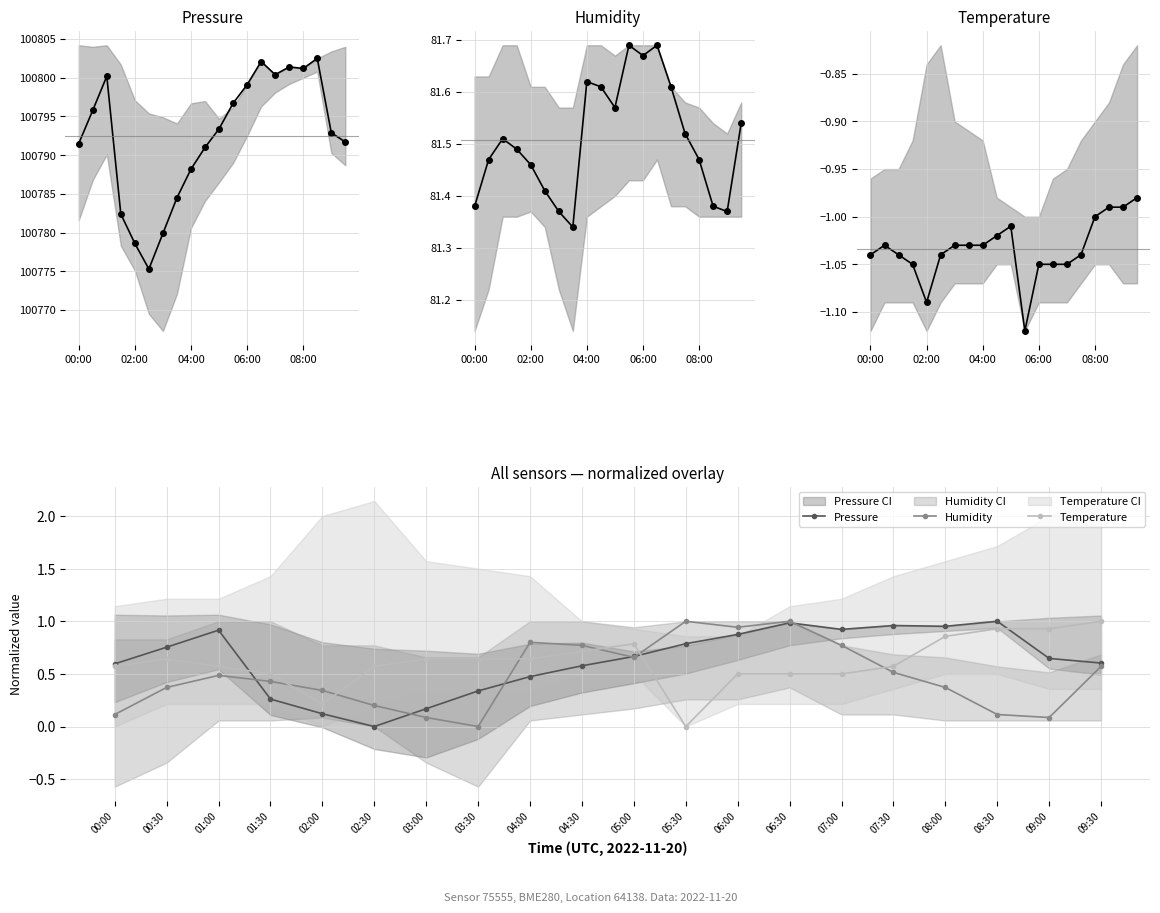

Is this an area chart (filled region under the line)?

No